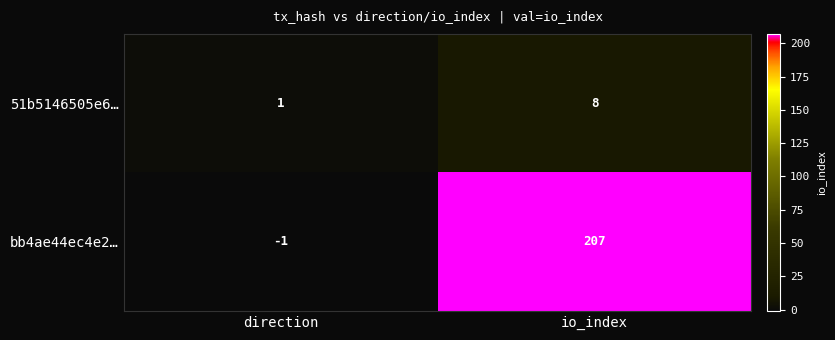

At which label is bb4ae44ec4e2… closest to 103?

direction